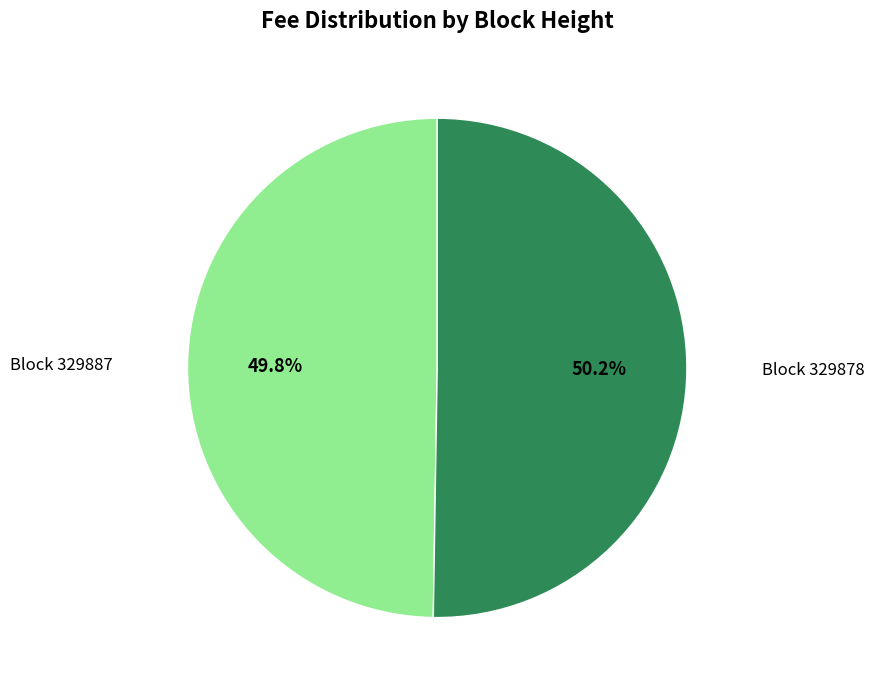

Does any single category account for the majority?

Yes